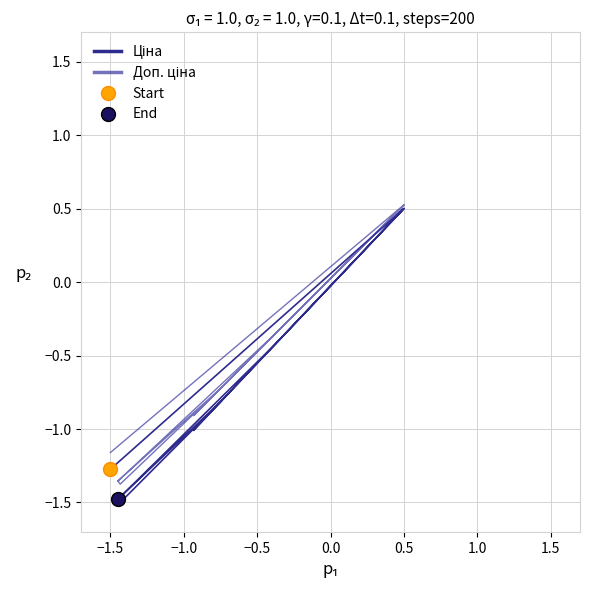

Reading left to right, extract all data points from this chart.

Ціна: -1.3	0.5	-1.0	0.2	0.5	0.5	0.5	-0.4	-0.4	-0.4	-0.4	-1.5	-1.5	-1.5	-1.5	-0.8	-1.5	-1.5	-1.5	-1.5
Доп. ціна: -1.2	0.5	-0.9	0.2	0.5	0.5	0.5	-0.4	-0.4	-0.4	-0.4	-1.4	-1.4	-1.4	-1.4	-0.7	-1.4	-1.4	-1.4	-1.4